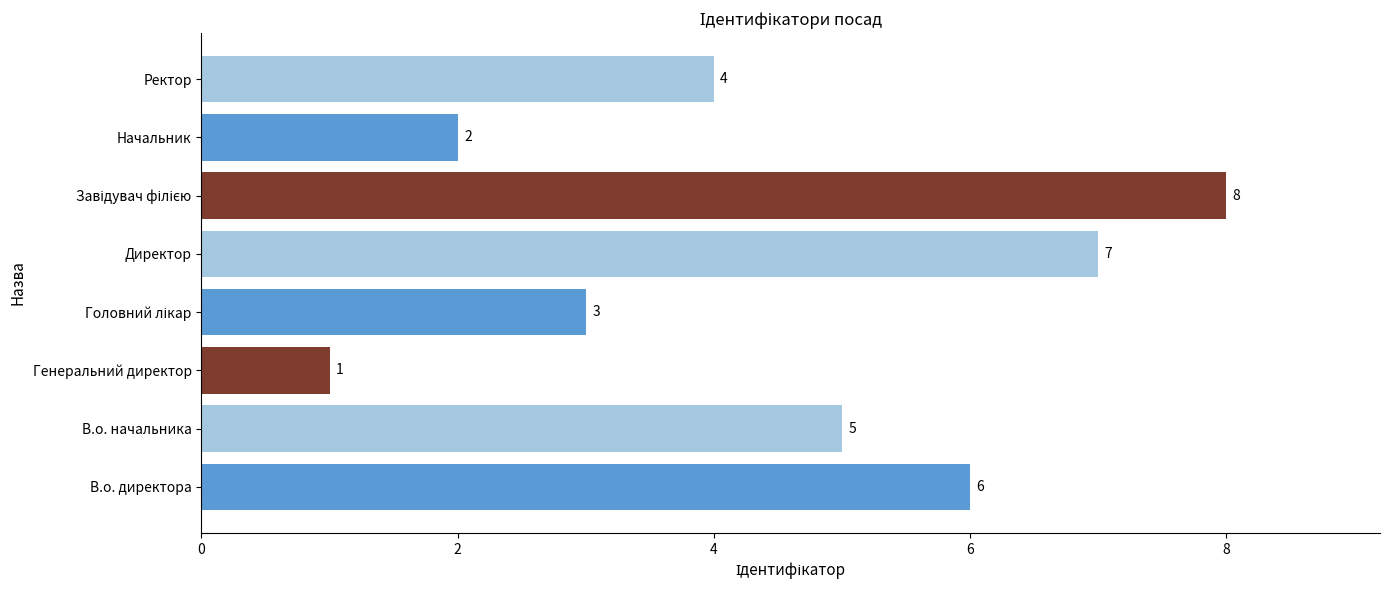

What is the change in value from В.о. начальника to Начальник?

-3